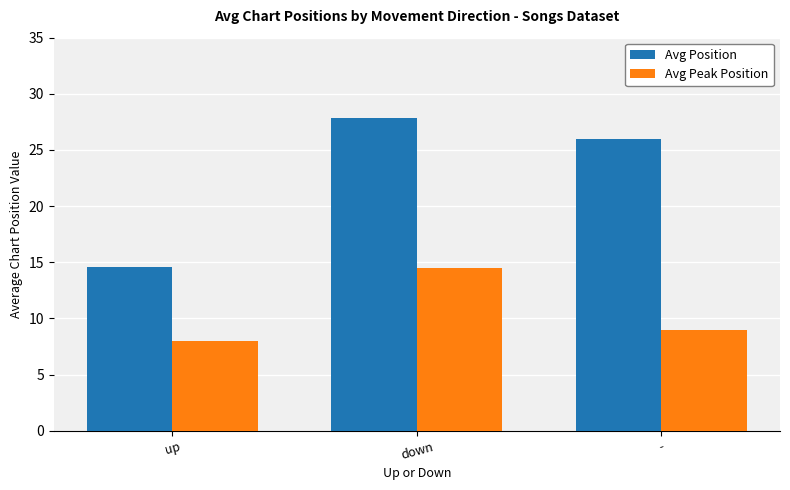

What is the difference between the highest and lowest values at down?

13.4